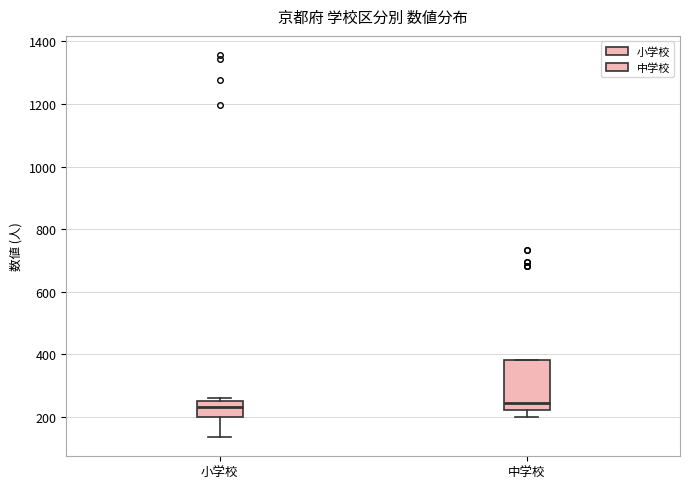

Reading left to right, read every box against the y-axis: the position of its median line, the range the box covers, and the ends of its whiskers. The values are not printed on the chart, so give them approximately, as read against the axis.

小学校: median 240, box 200 to 260, whiskers 140 to 260 (just above the box's upper edge)
中学校: median 240, box 220 to 380, whiskers 200 to 380